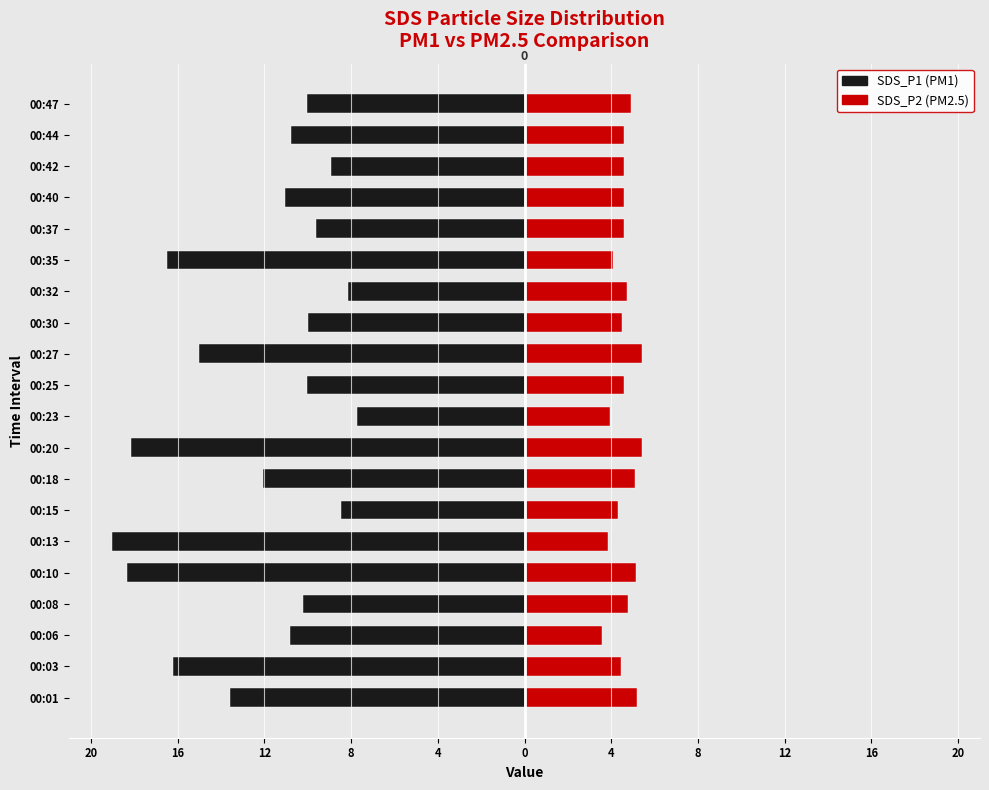

Is the value of SDS_P2 at 00:20 greater than the value of SDS_P1 at 00:35?

Yes